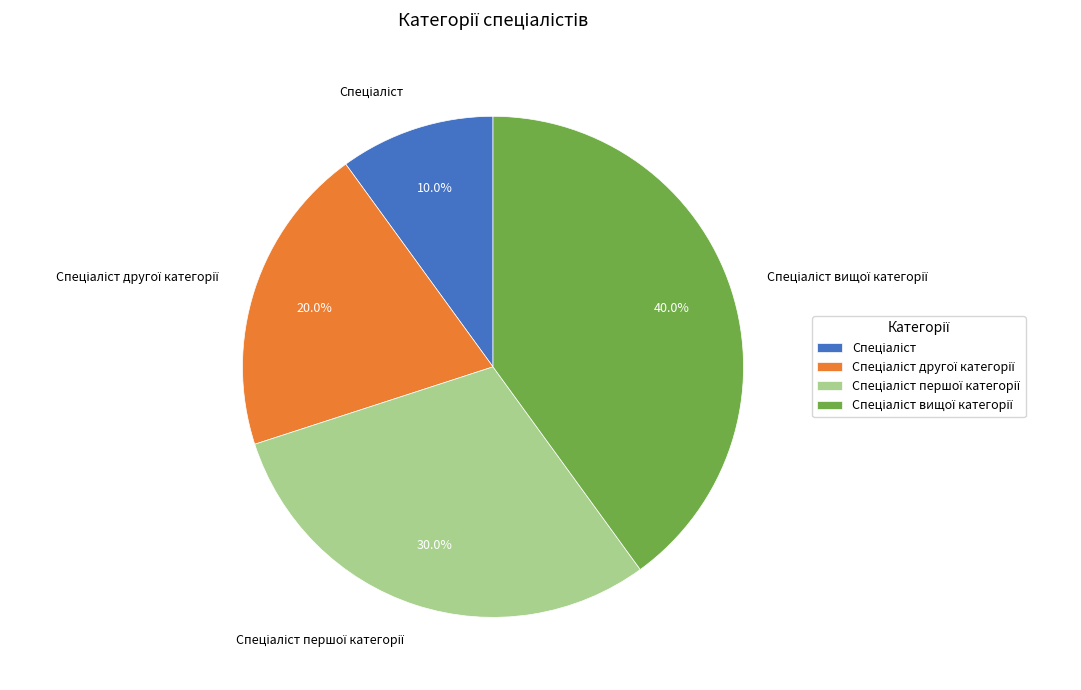

How many segments does this pie chart have?

4